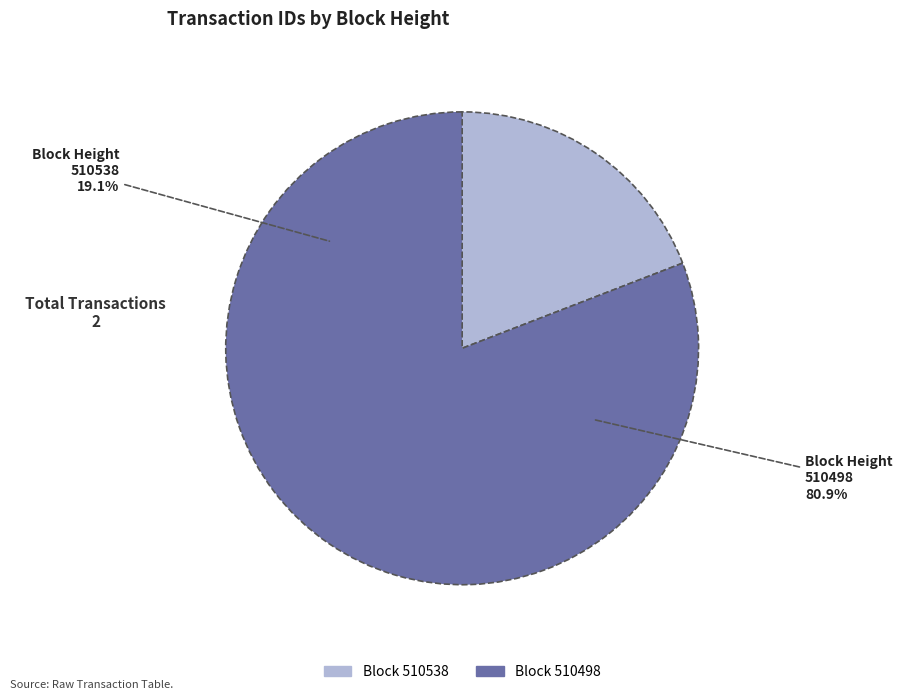

Between 510498 and 510538, which is larger?

510498